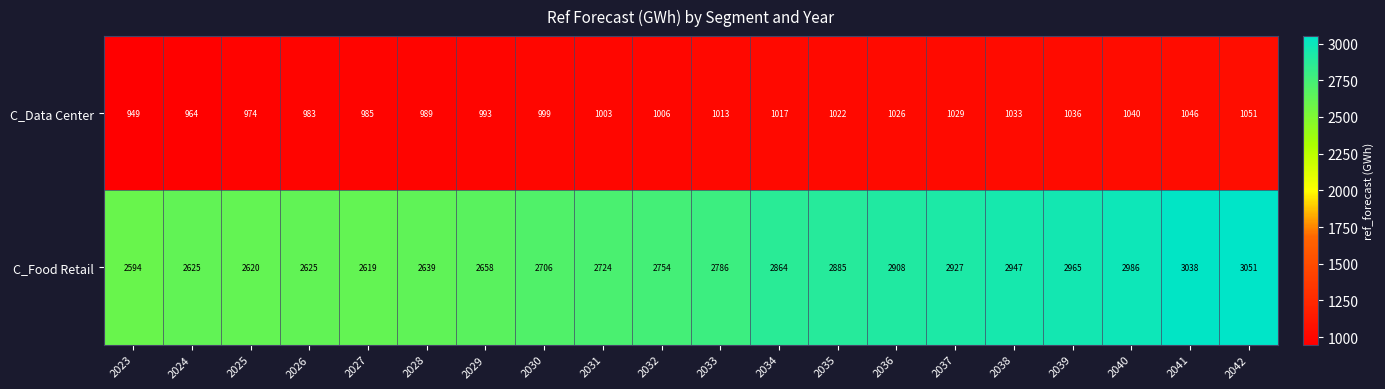

The value of C_Food Retail at 2029 is 4338. True or false?

False